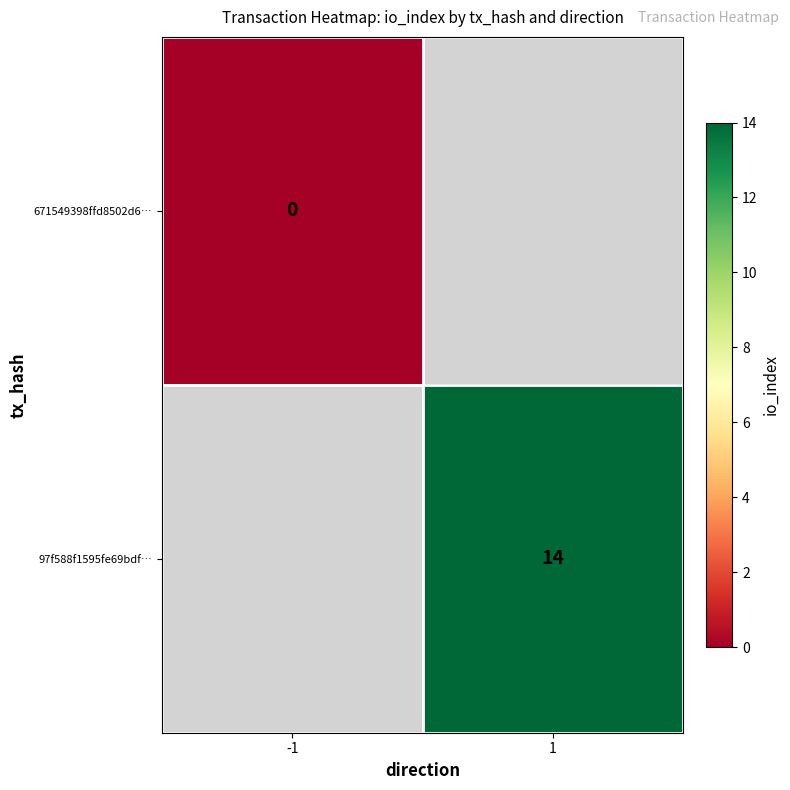

At how many categories does at least one series exceed 3?

1